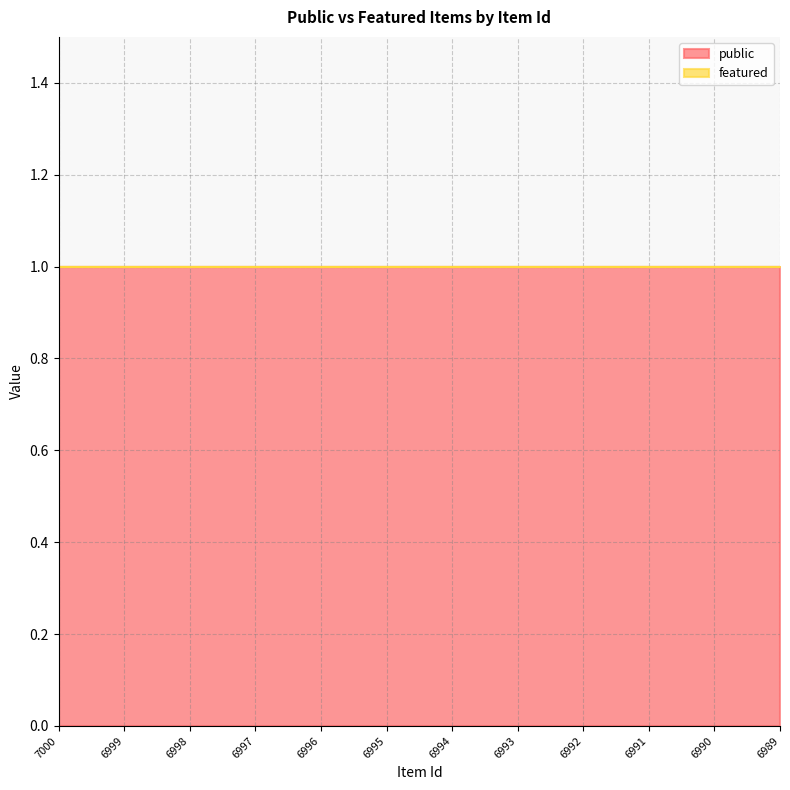

How many series are shown in this chart?

2